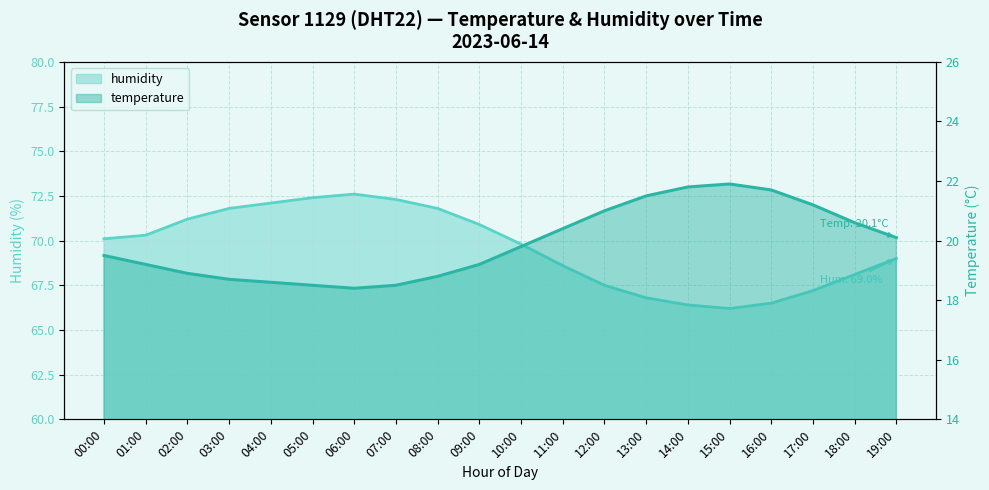

Where is humidity nearest to the value 69?

19:00